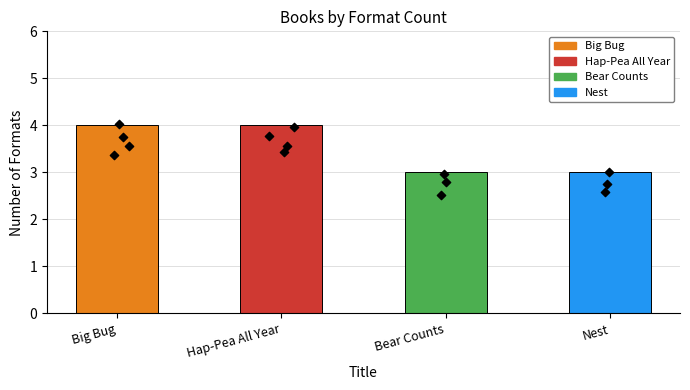

What is the change in value from Hap-Pea All Year to Bear Counts?

-1